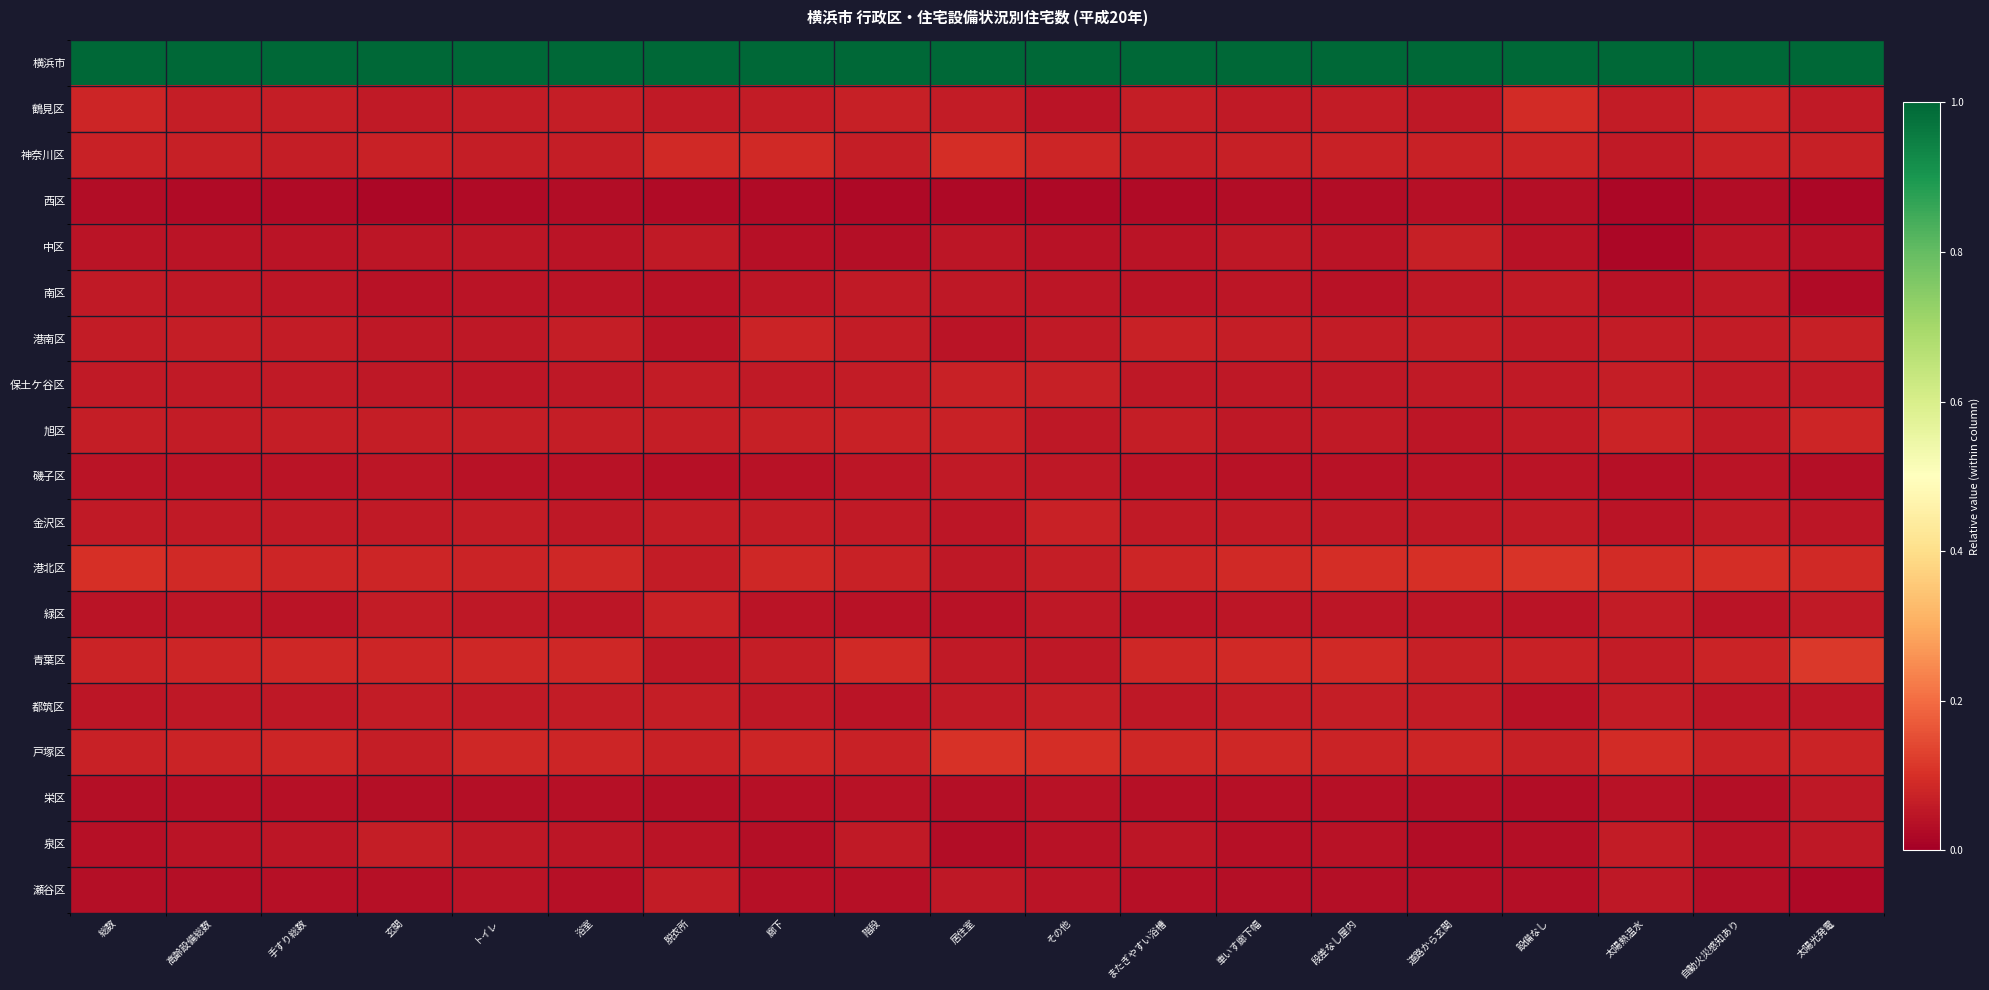

At which category is the sum across all series the highest?

居住室